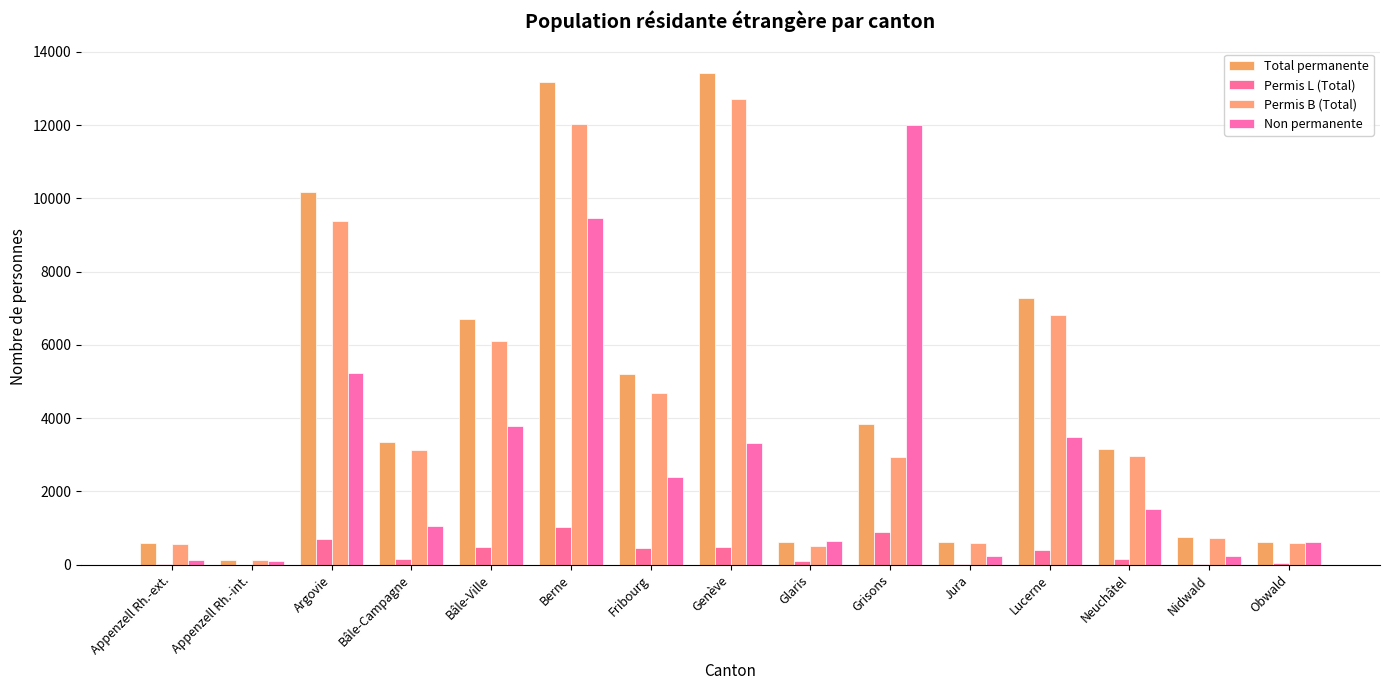

How many groups of bars are there?

15